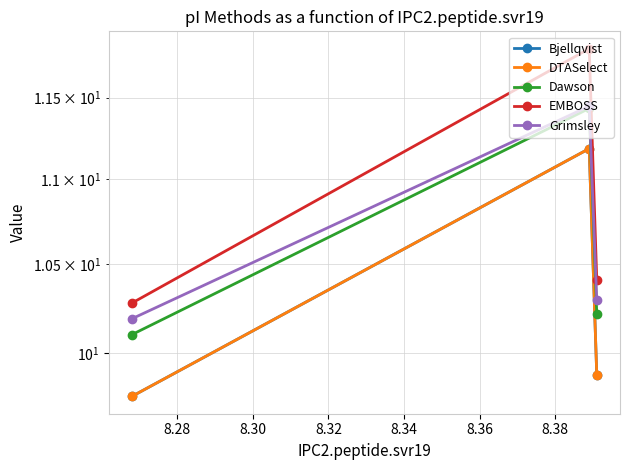

Which series has the largest total across all categories?

EMBOSS